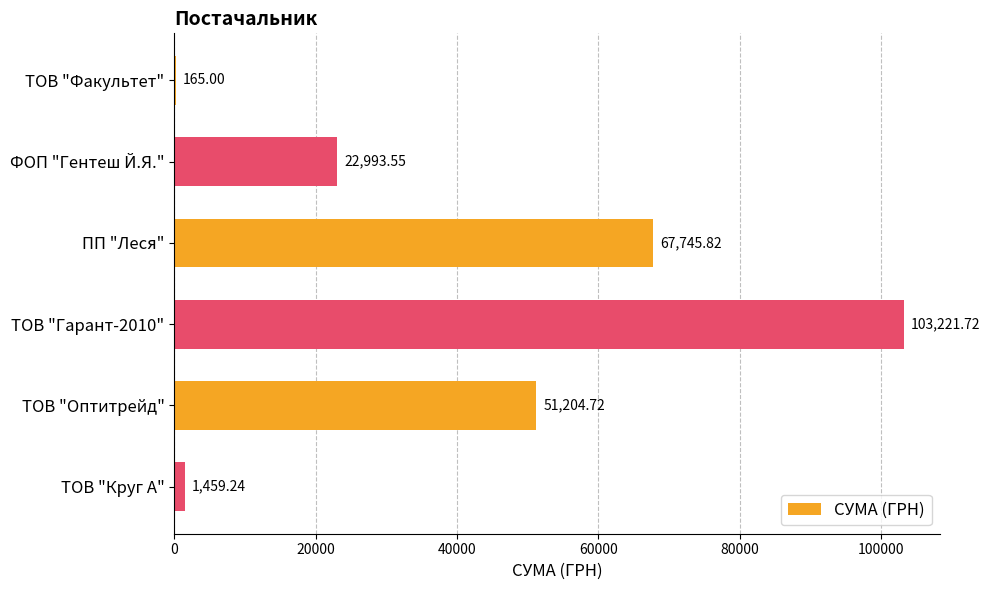

What is the sum of the values at ТОВ "Гарант-2010" and ТОВ "Круг А"?

104681.0